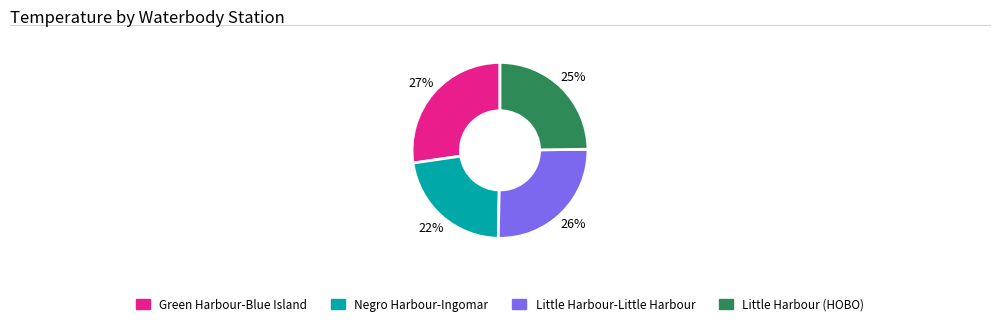

To the nearest percent, what is the difference between the largest and smallest slice percentages?

5%